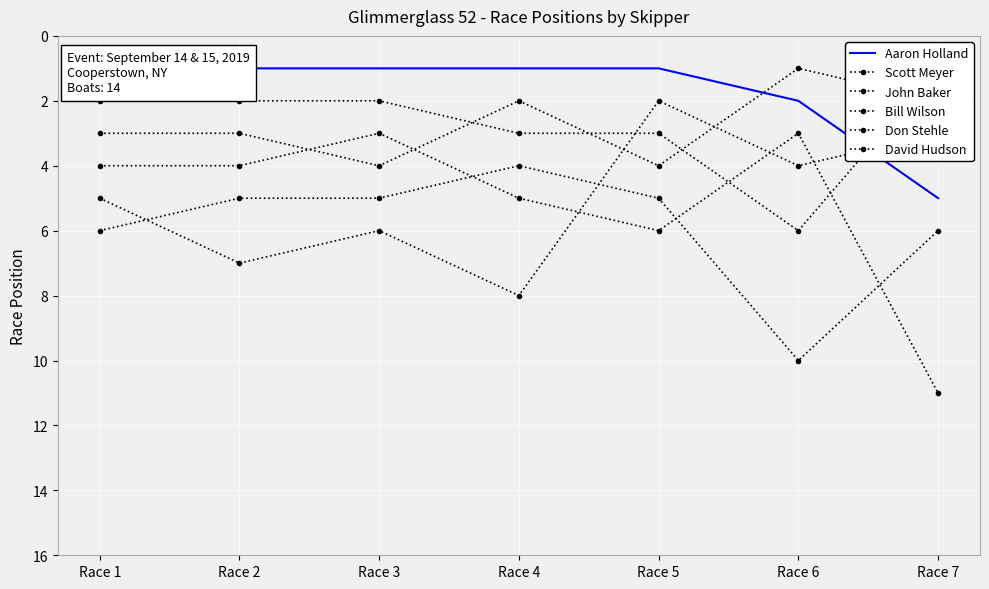

True or false: John Baker has more than 2 interior local peaks.

False